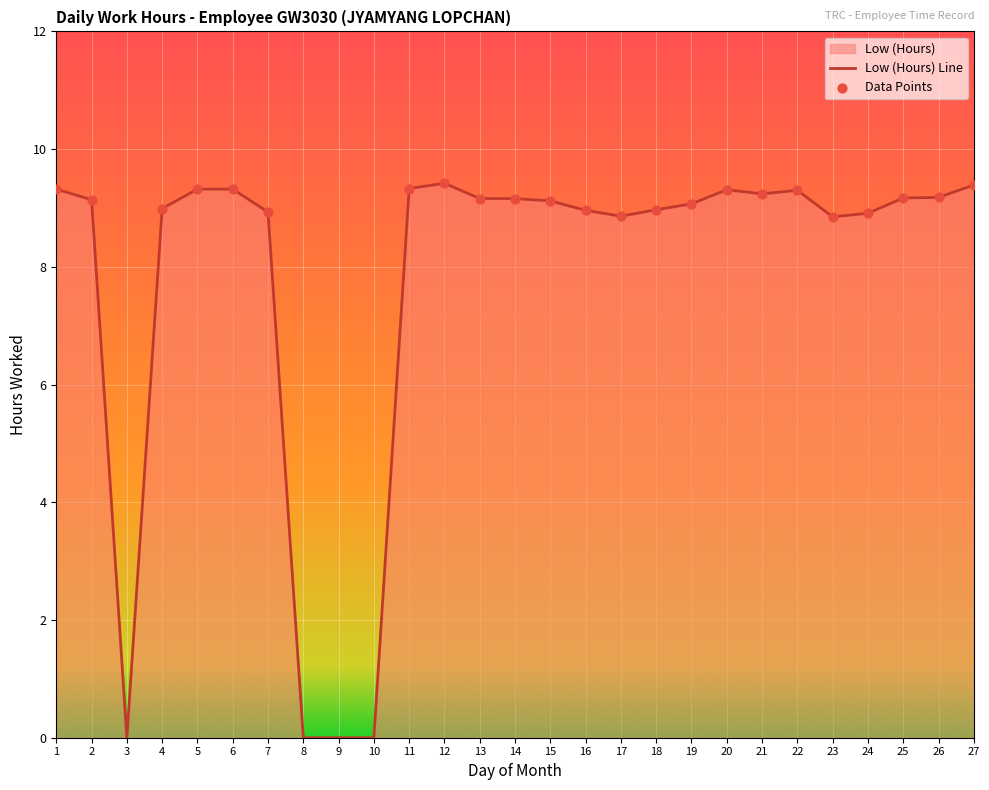

What is the ratio of the value at 12 to the value at 22?

1.0